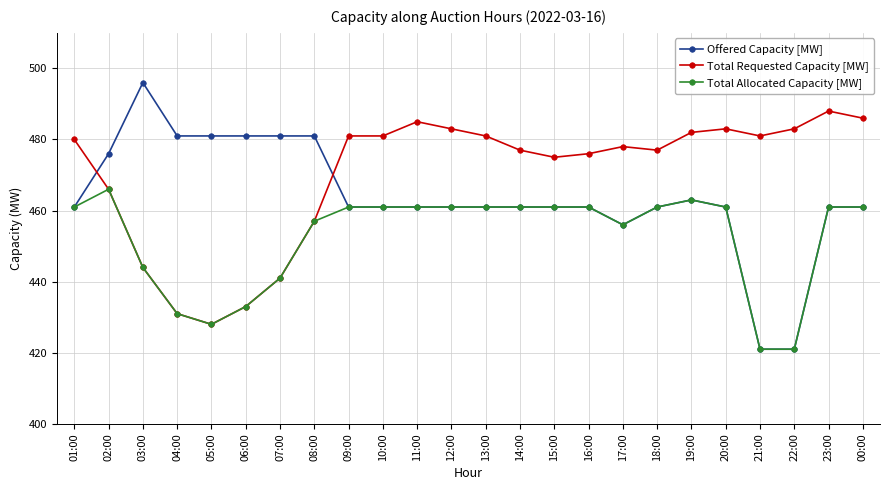

At how many categories does at least one series exceed 430?

24